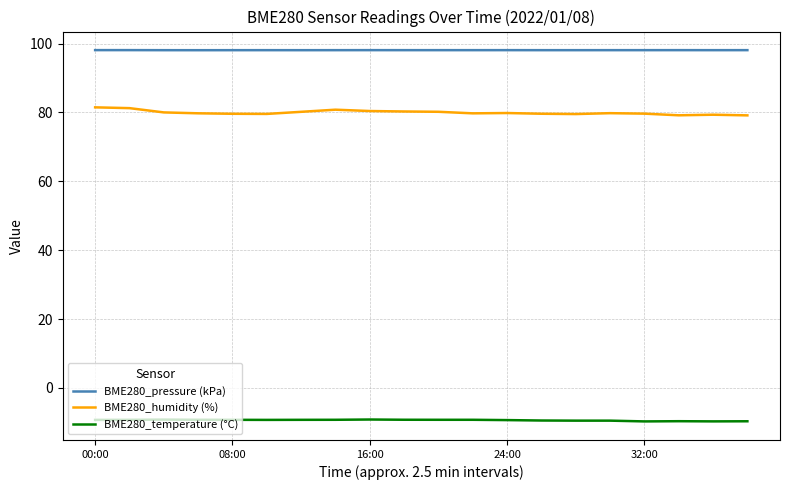

Which series has the widest spread of values?

BME280_humidity (%)